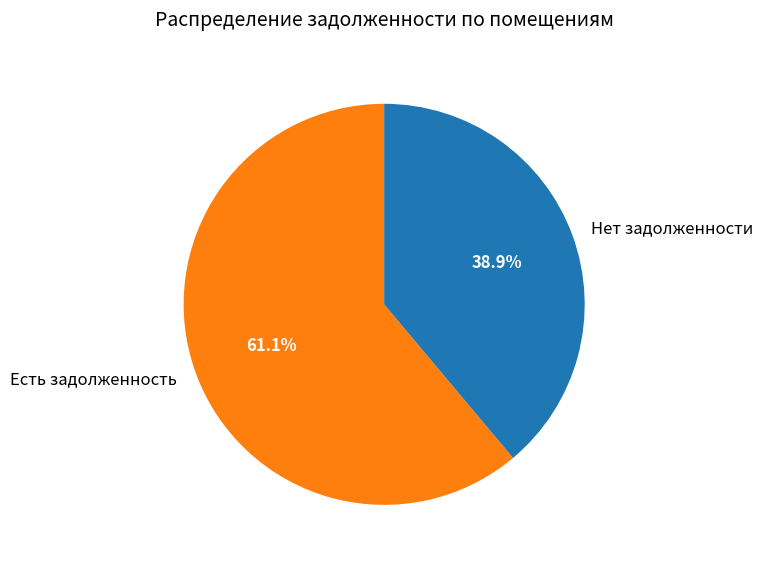

What is the largest slice in the pie chart?

Есть задолженность